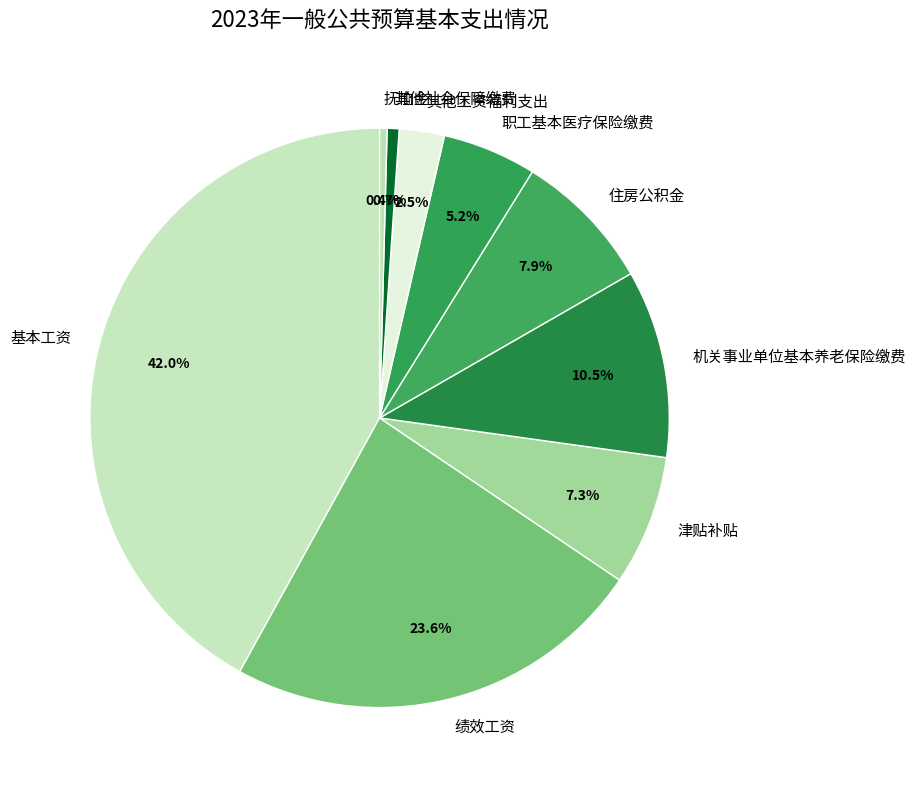

Is there any slice that represents more than half of the pie?

No